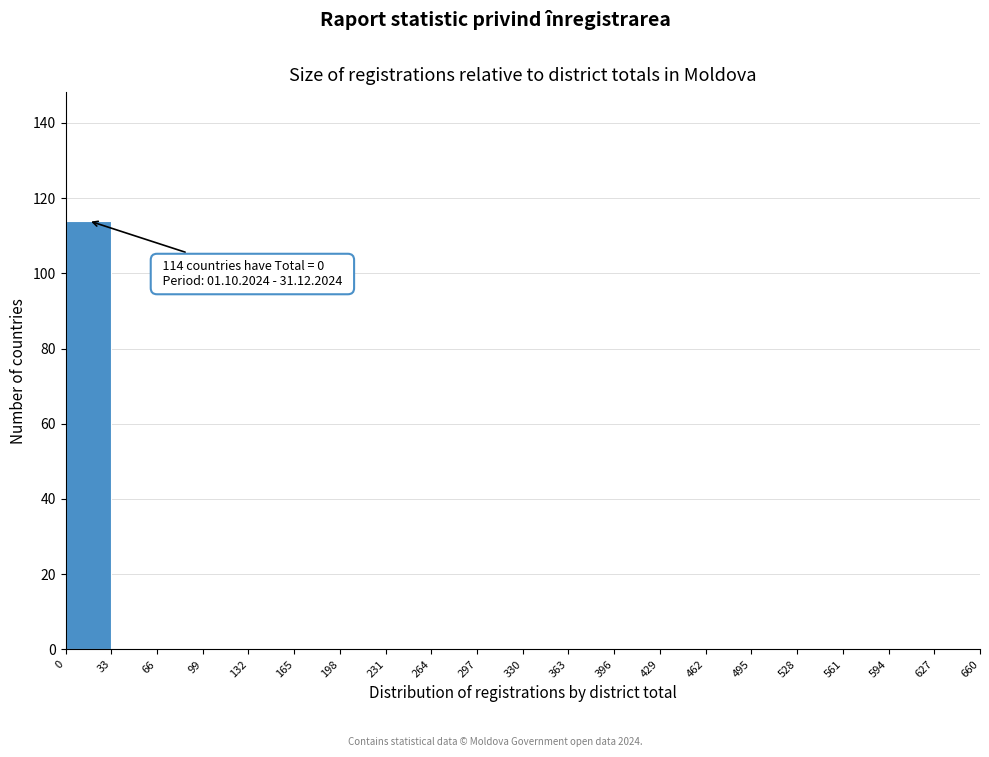

Over which range of the x-axis is the bar tallest?

0 to 33